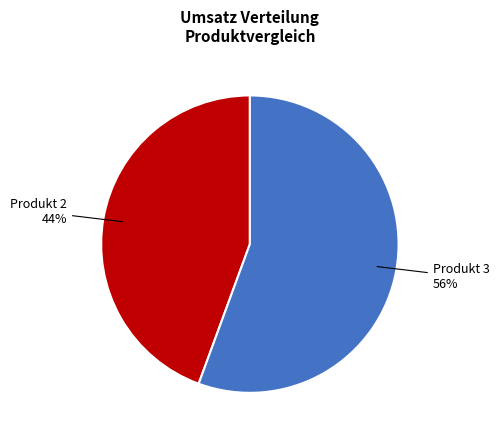

Is there a majority slice in this chart?

Yes